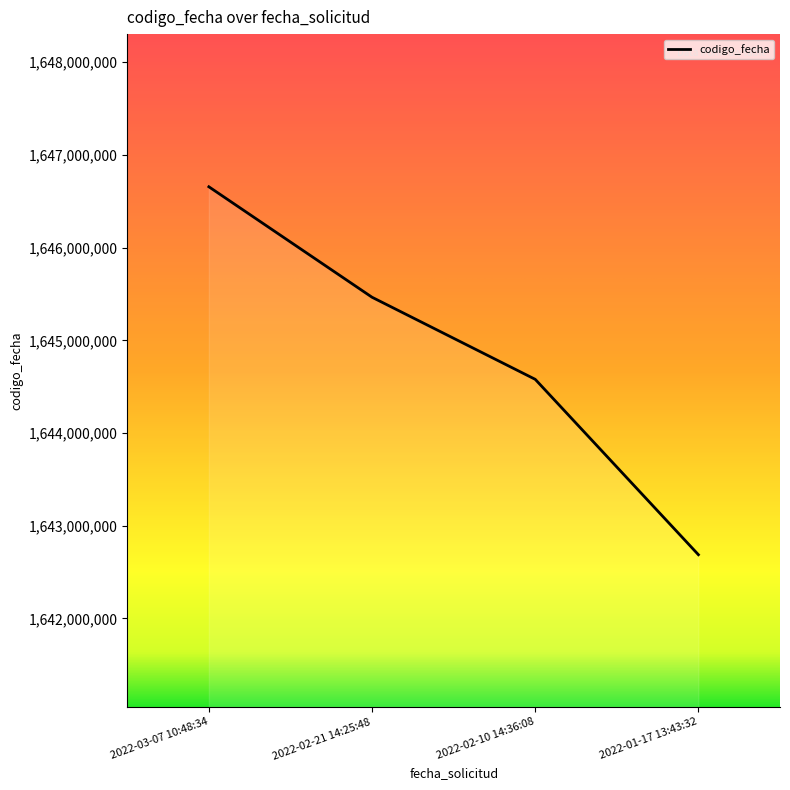

At which category does the chart reach its minimum across all series?

2022-01-17 13:43:32